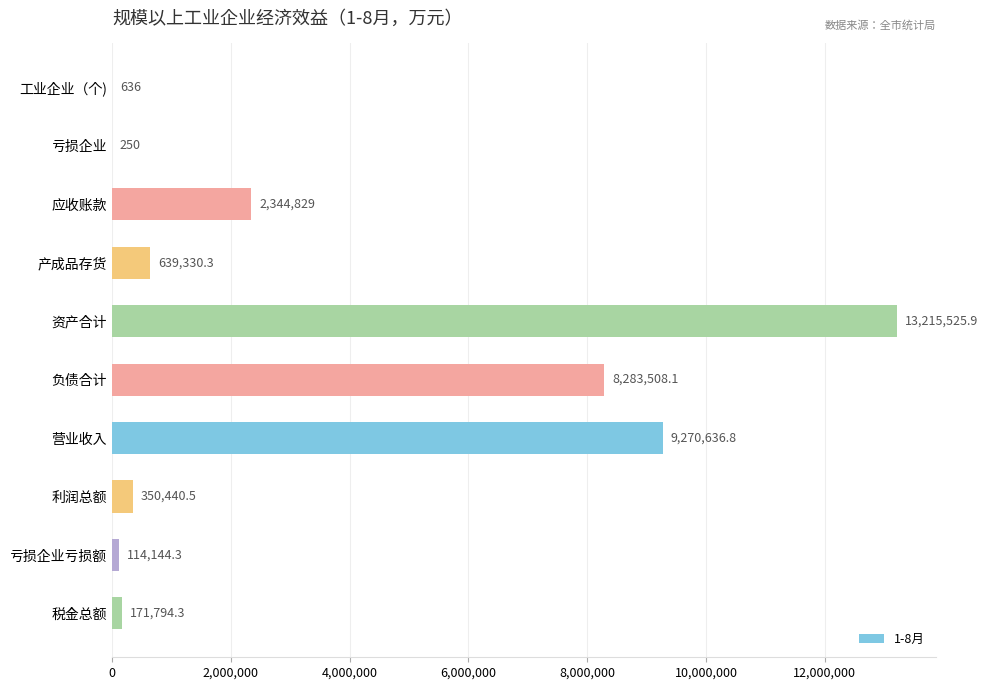

What is the sum of the values at 亏损企业亏损额 and 负债合计?

8397652.4